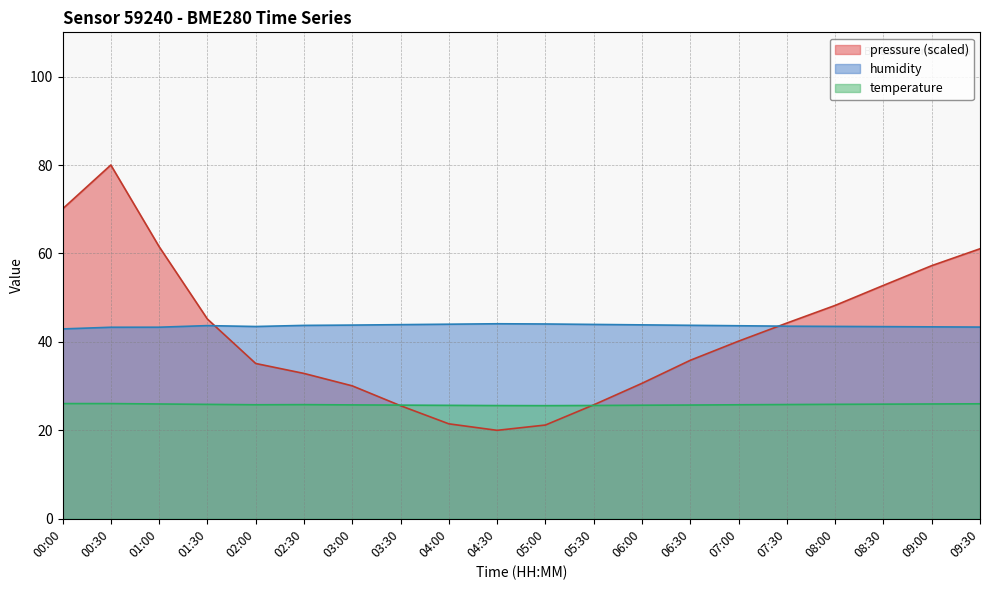

True or false: pressure has more than 1 interior local peaks.

False